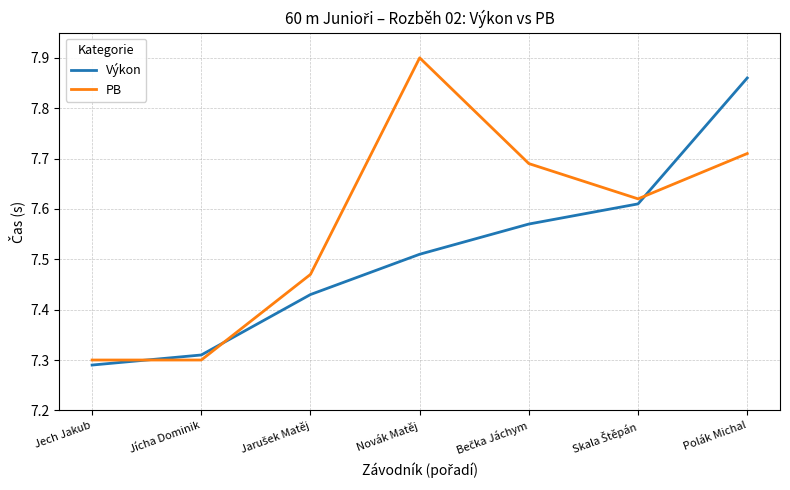

Between which two adjacent categories do PB and Výkon first intersect?

Jech Jakub and Jícha Dominik